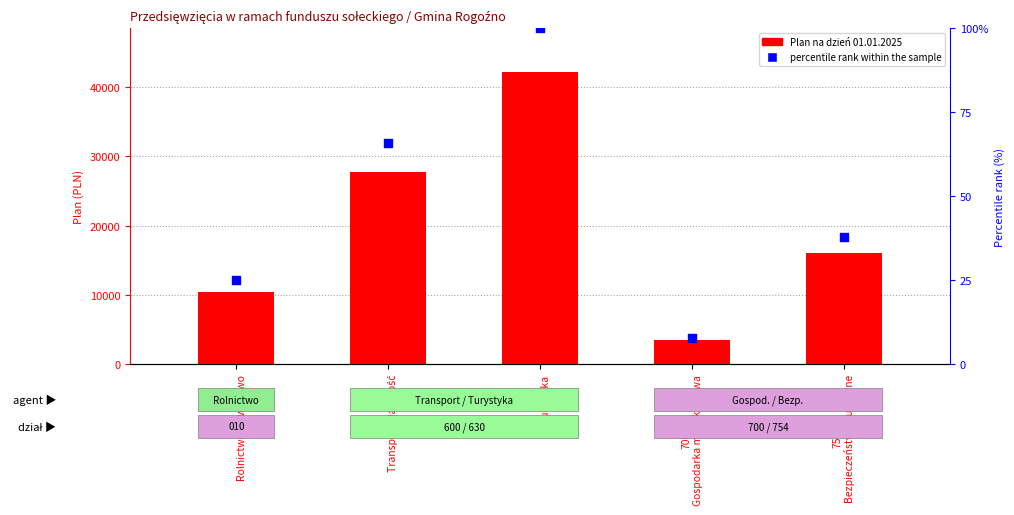

Which series has the largest total across all categories?

Plan (PLN)